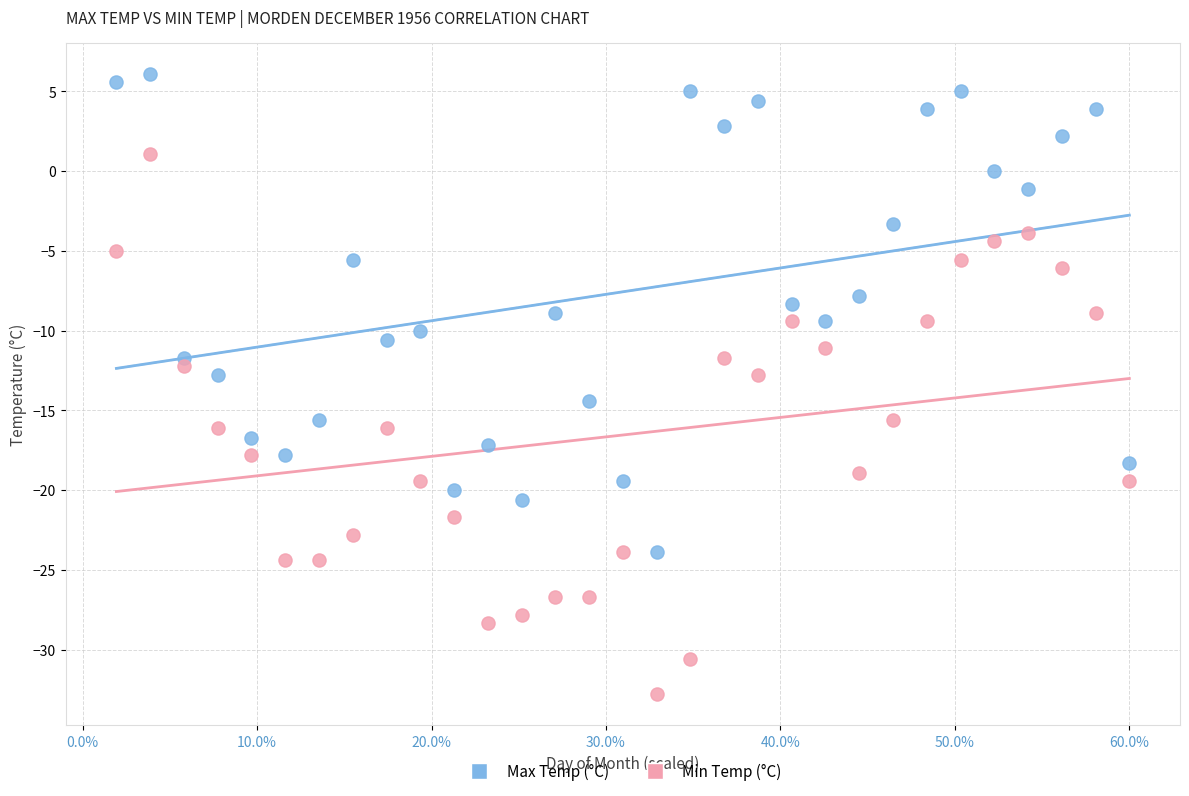

What is the X range (max minus min) for the scatter plot?

58.1